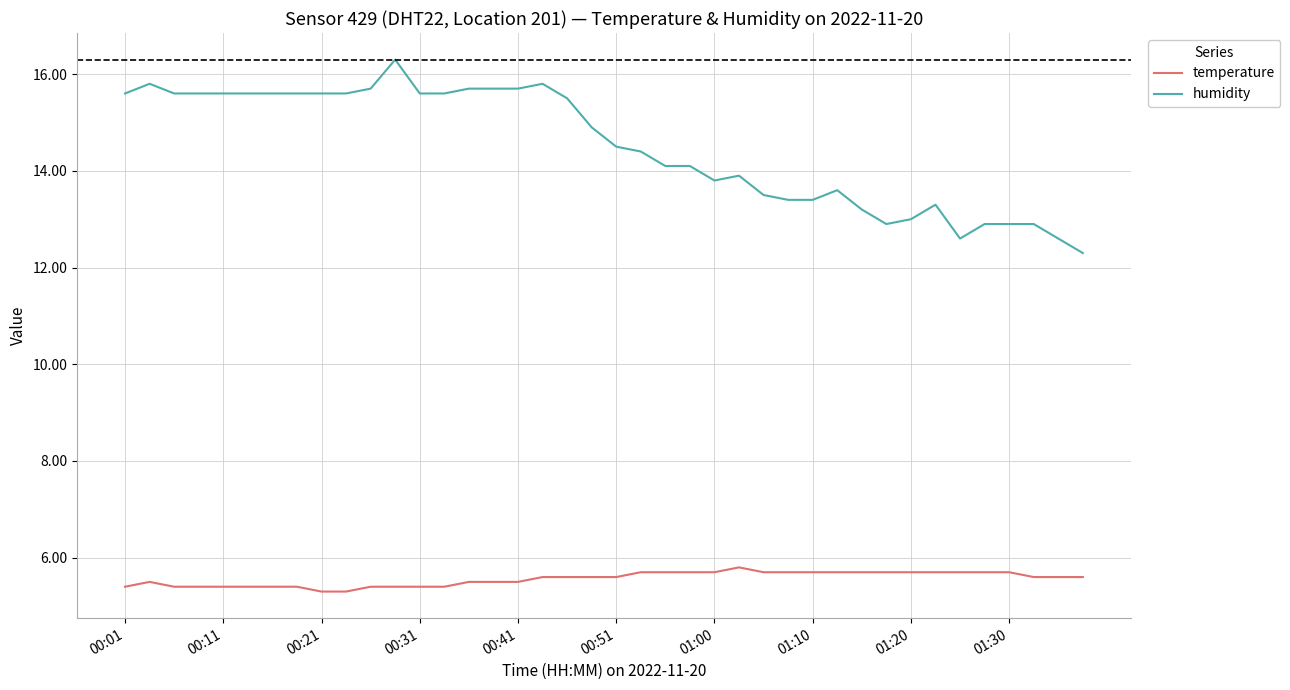

Rank the series by their average value, from lowest to highest.

temperature, humidity